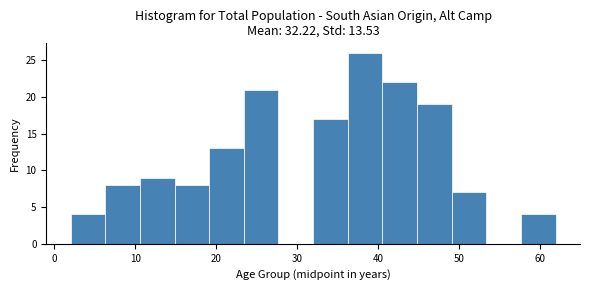

Over which range of the x-axis is the bar tallest?

36 to 41